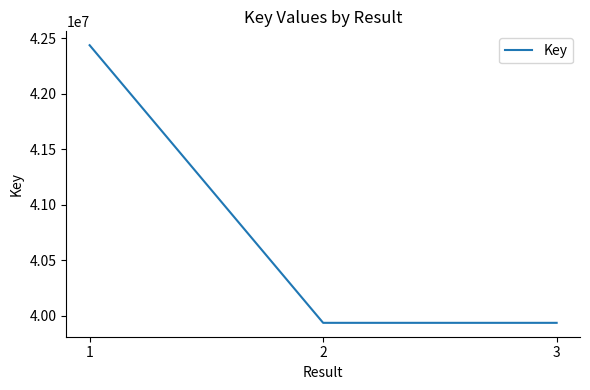

What is the difference between the values at 1 and 3?

2505172